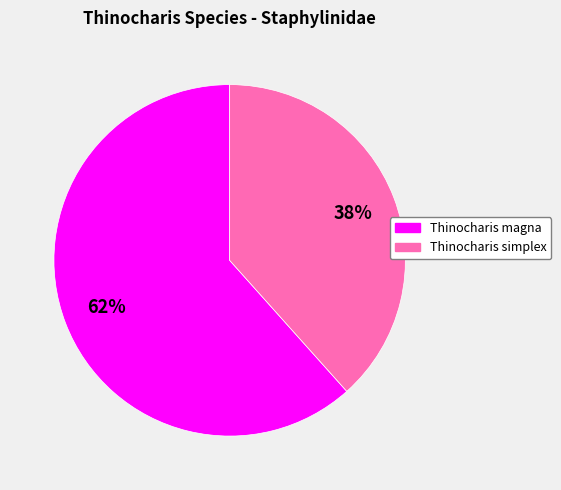

Which category has the smallest portion of the pie?

Thinocharis simplex